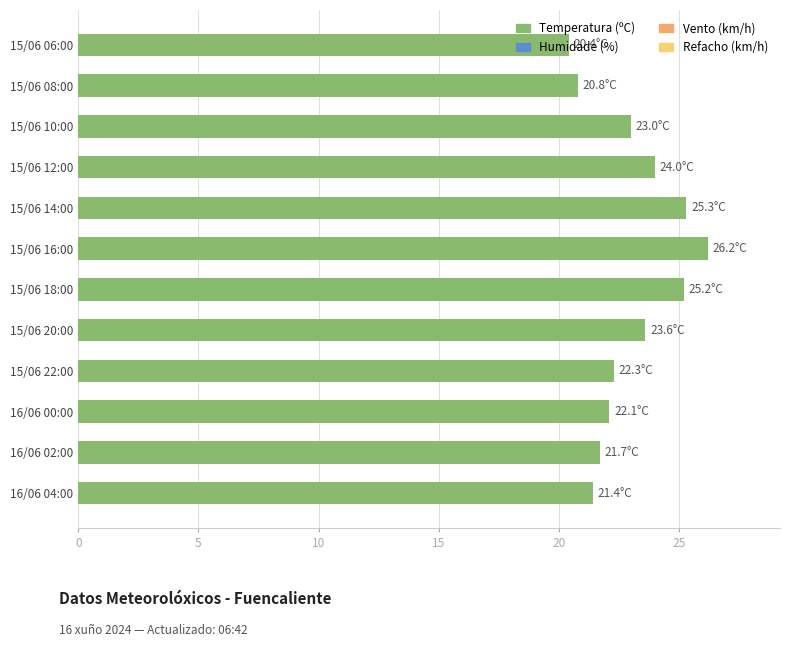

What is the maximum value shown in the chart?

26.2